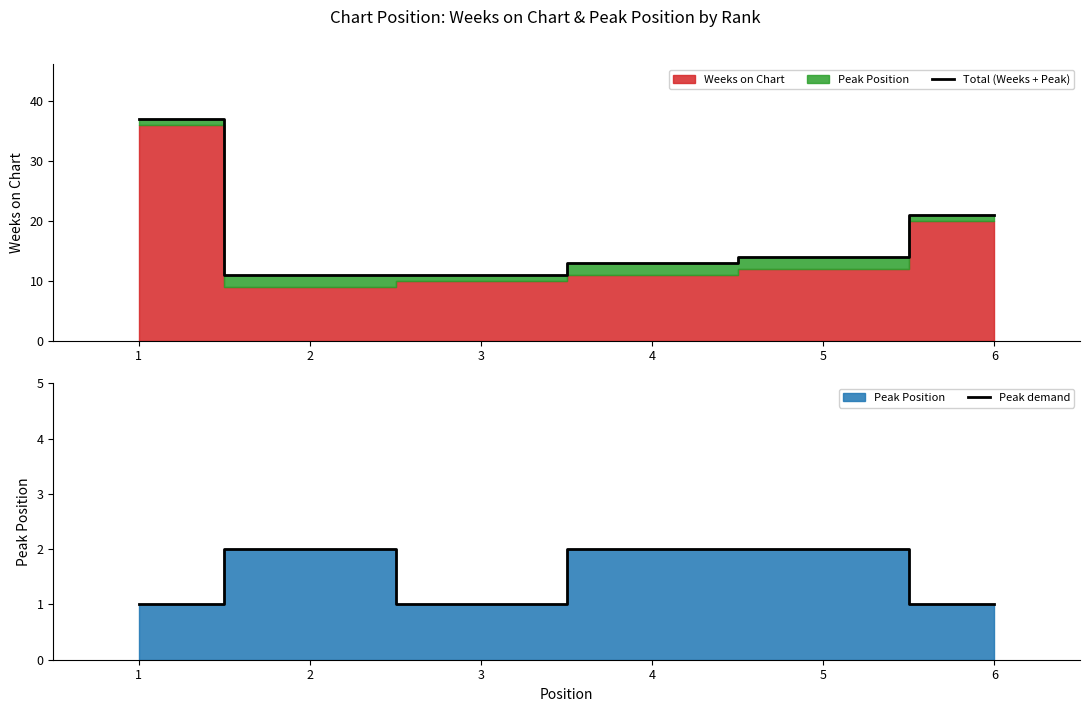

Reading left to right, what are all the values shown in this chart?

Total (Weeks + Peak): 37	11	11	13	14	21
Peak demand: 1	2	1	2	2	1